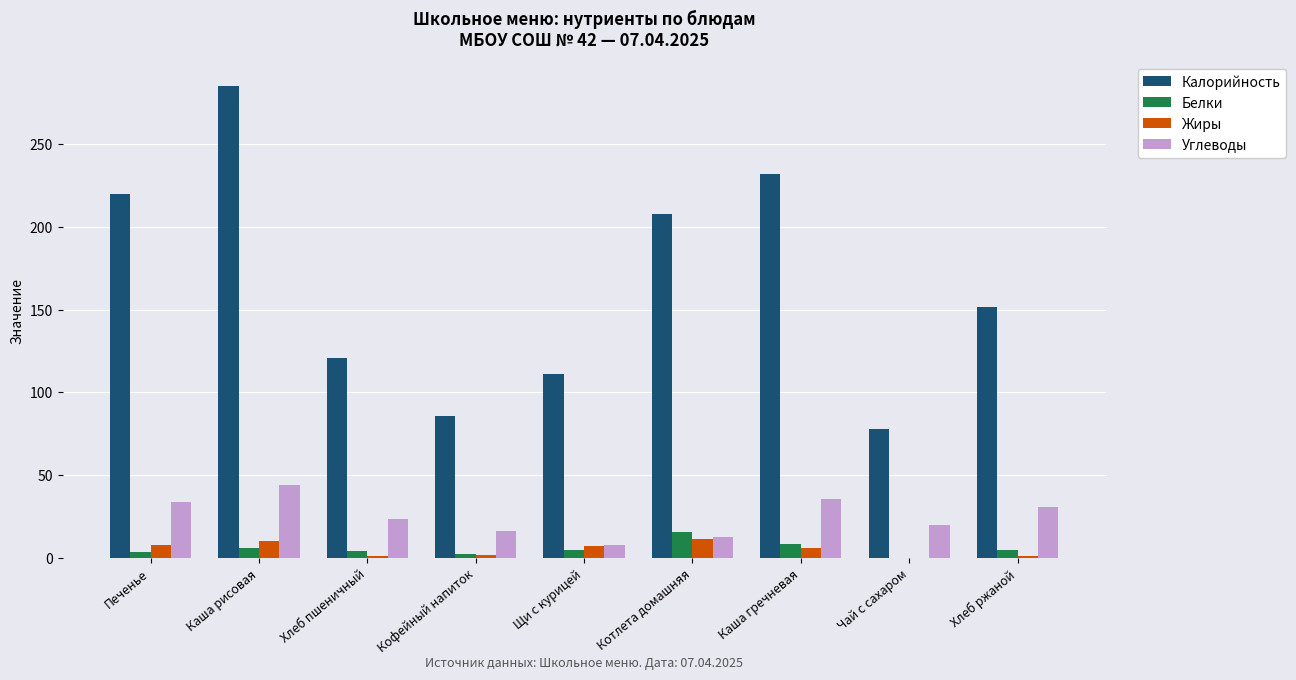

What is the sum of all Углеводы values?

224.3